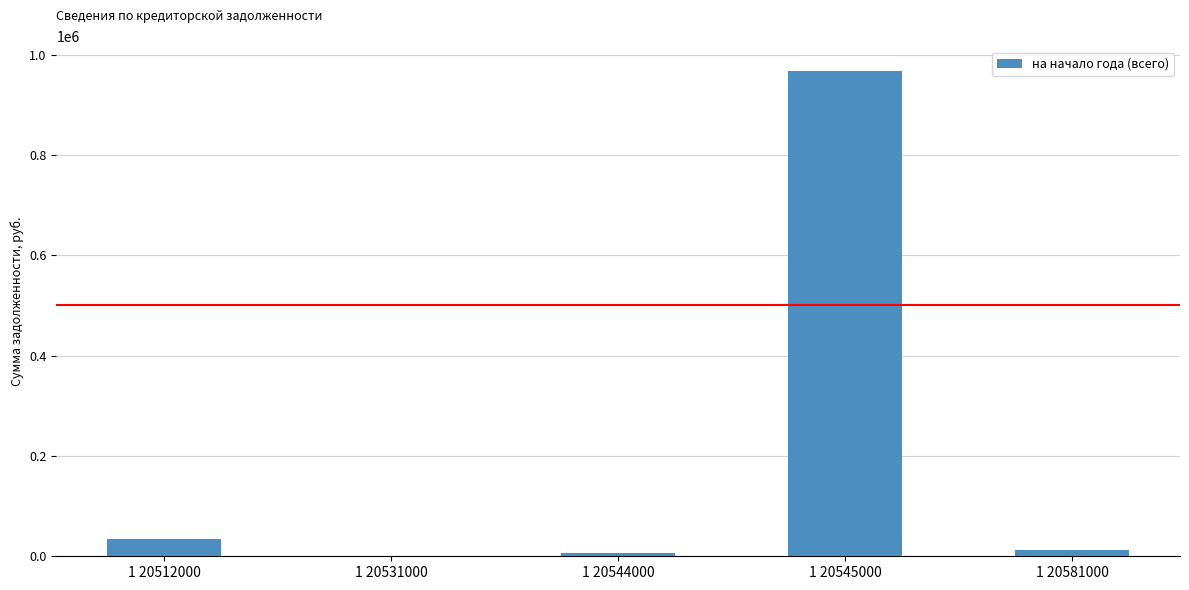

What is the change in value from 1 20531000 to 1 20545000?

+967355.2